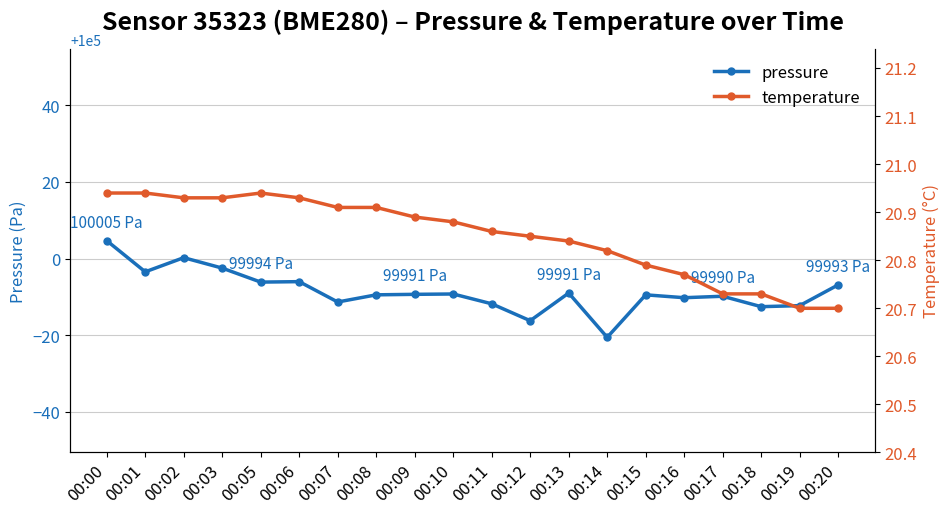

How many lines are shown in the chart?

2